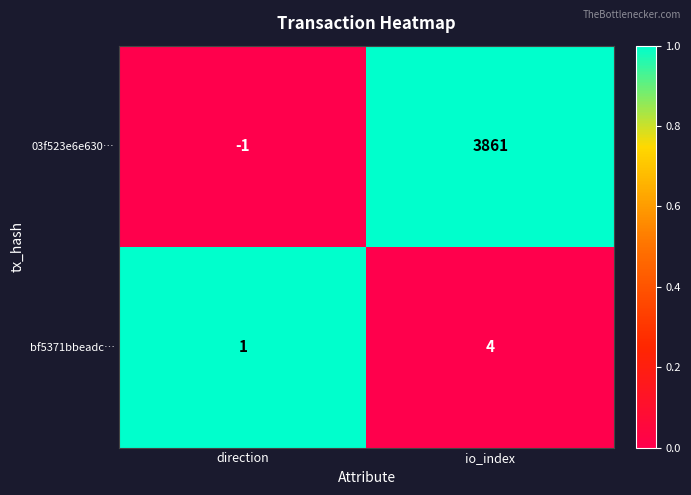

What is the sum of all bf5371bbeadc… values?

5